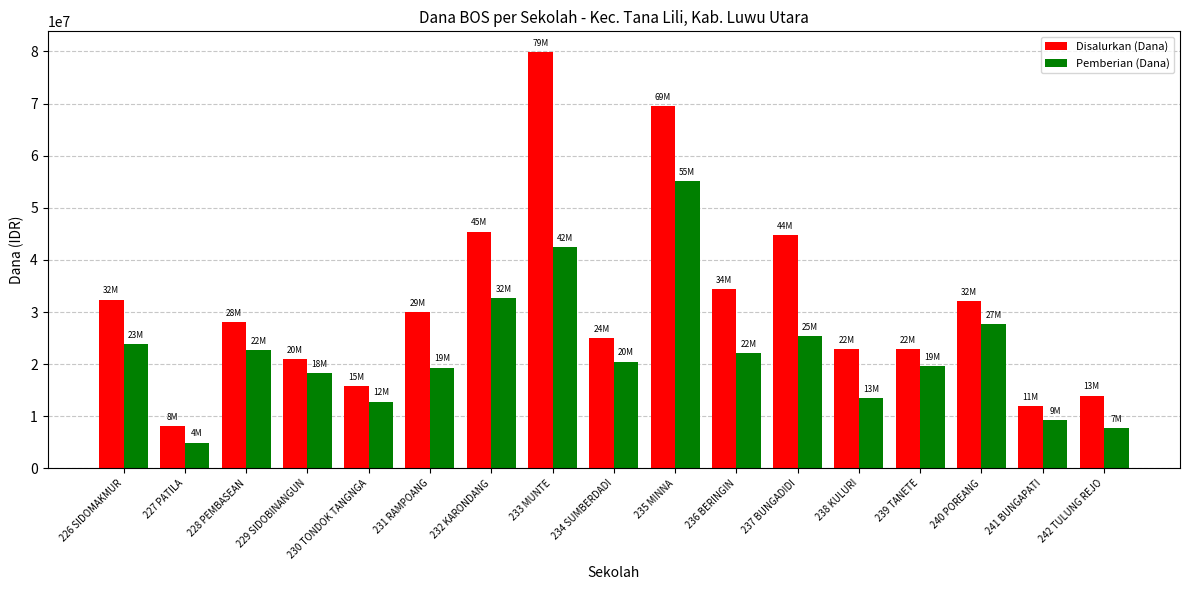

The value of Pemberian (Dana) at 242 TULUNG REJO is 13398206. True or false?

False